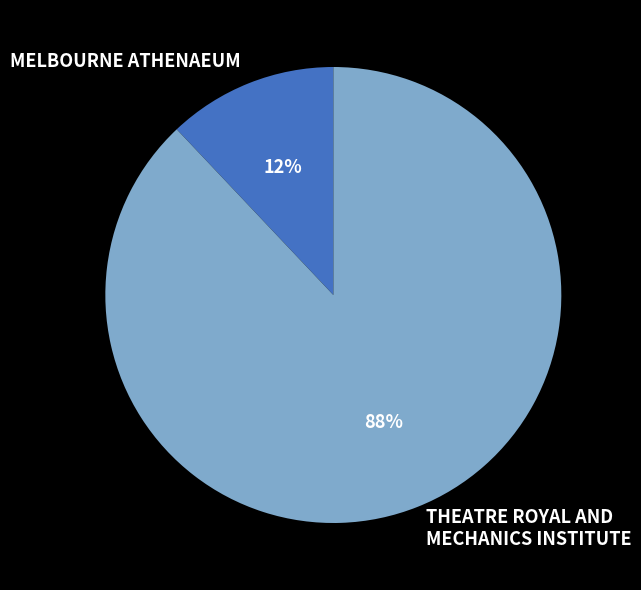

What percentage is the MELBOURNE ATHENAEUM slice, to the nearest percent?

12%